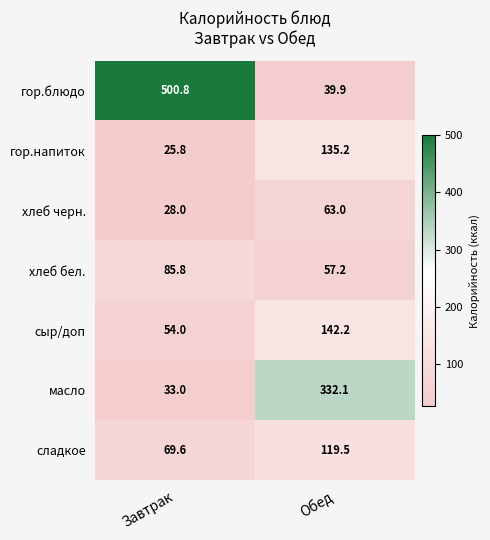

Which label corresponds to the largest value in the chart?

Завтрак